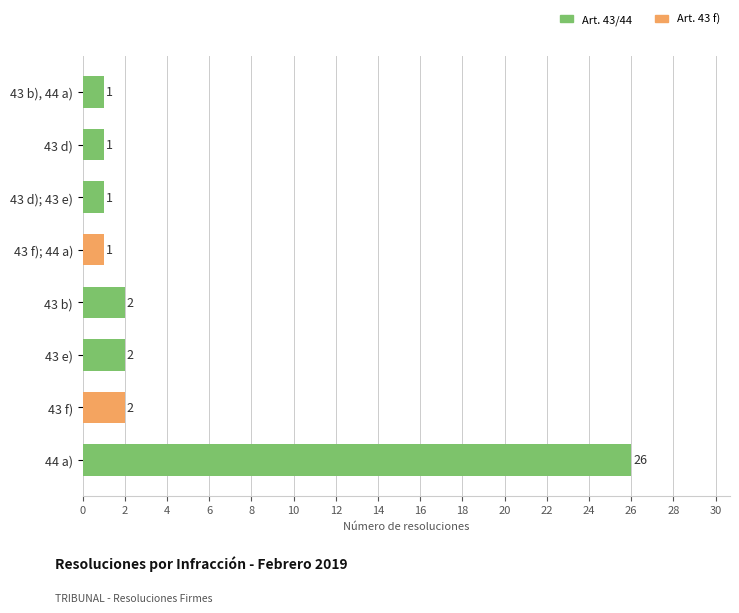

What is the change in value from 44 a) to 43 d)?

-25